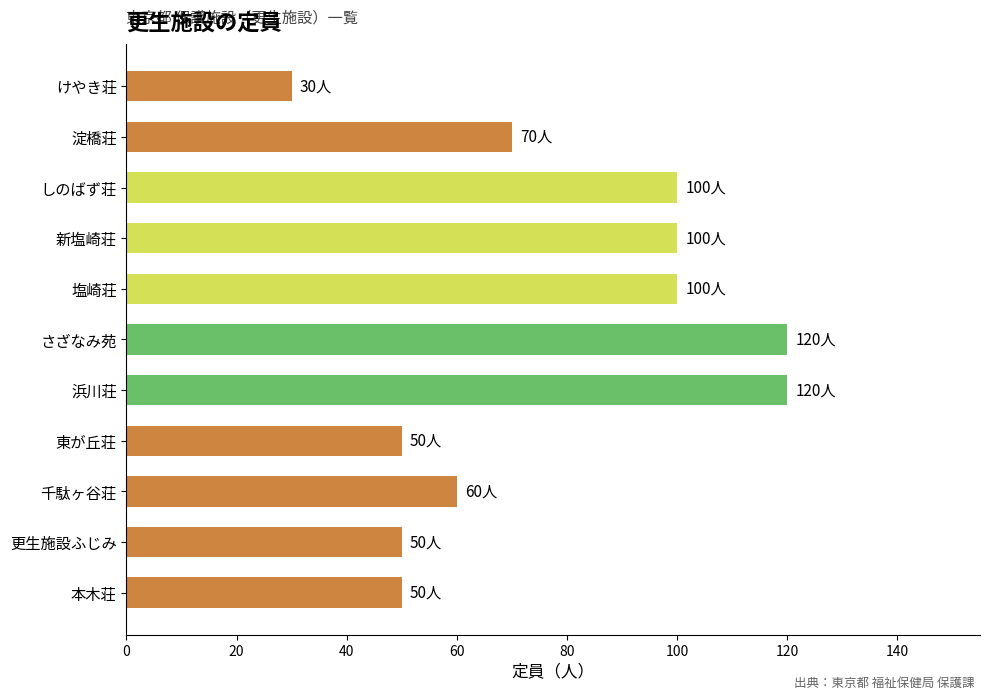

What is the ratio of the value at しのばず荘 to the value at 塩崎荘?

1.0